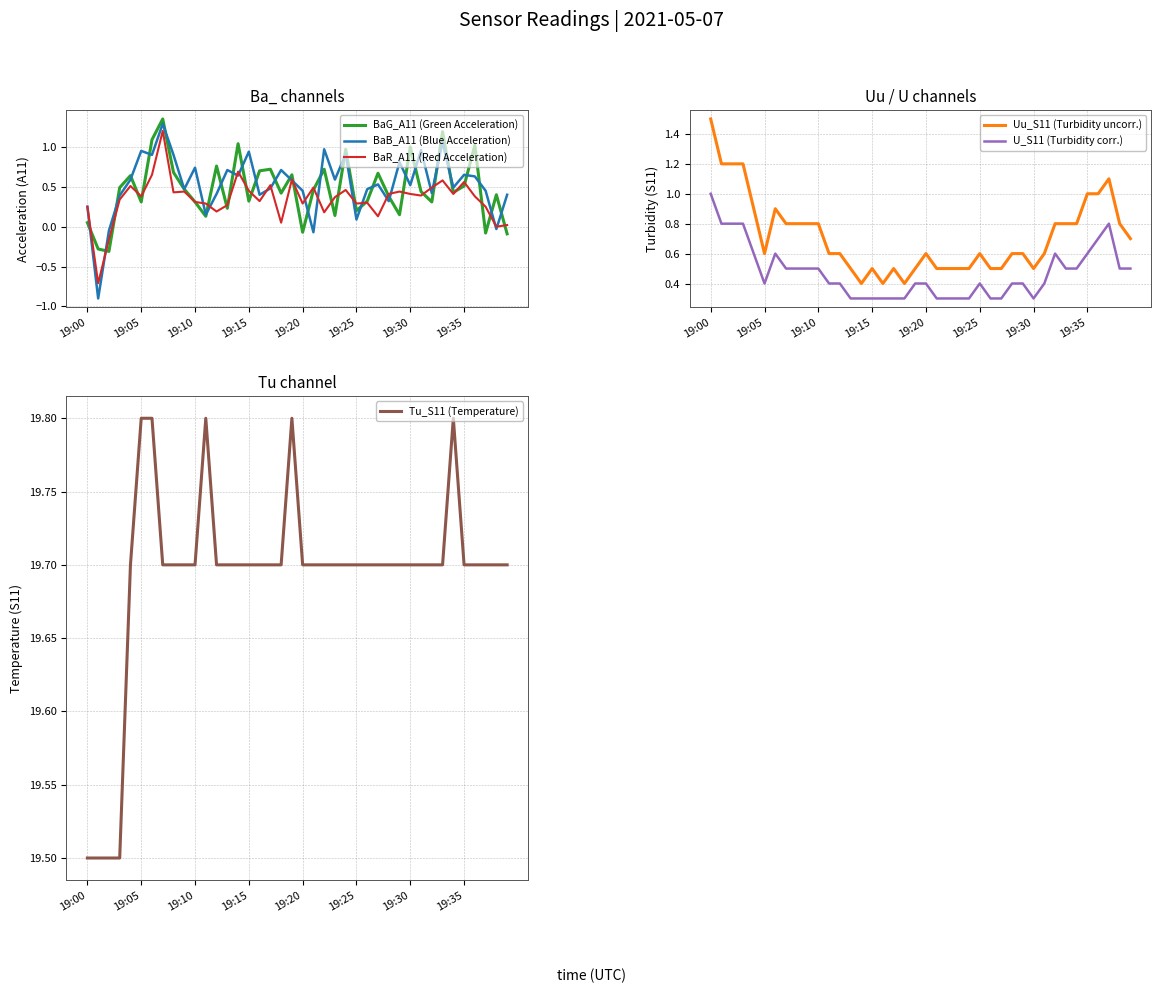

What is the greatest value displayed?

19.8